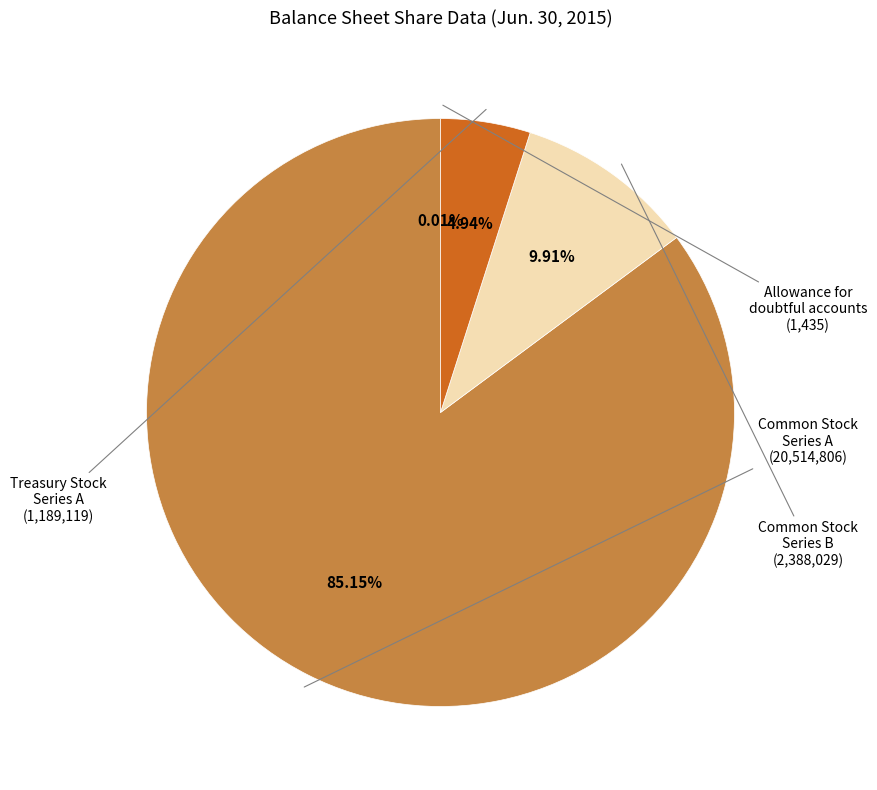

Is there a majority slice in this chart?

Yes